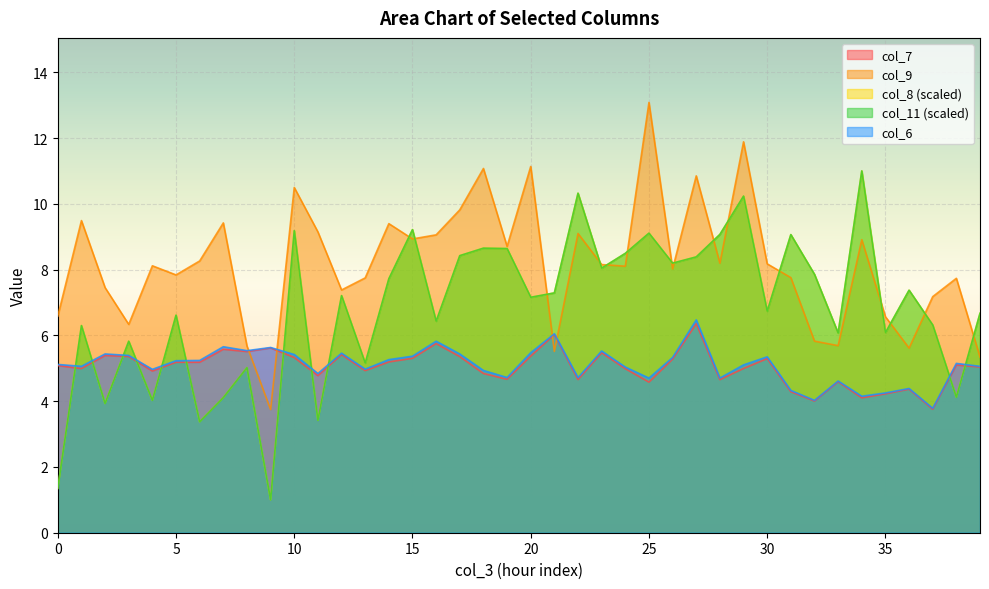

Between 8 and 10, which is larger?

8